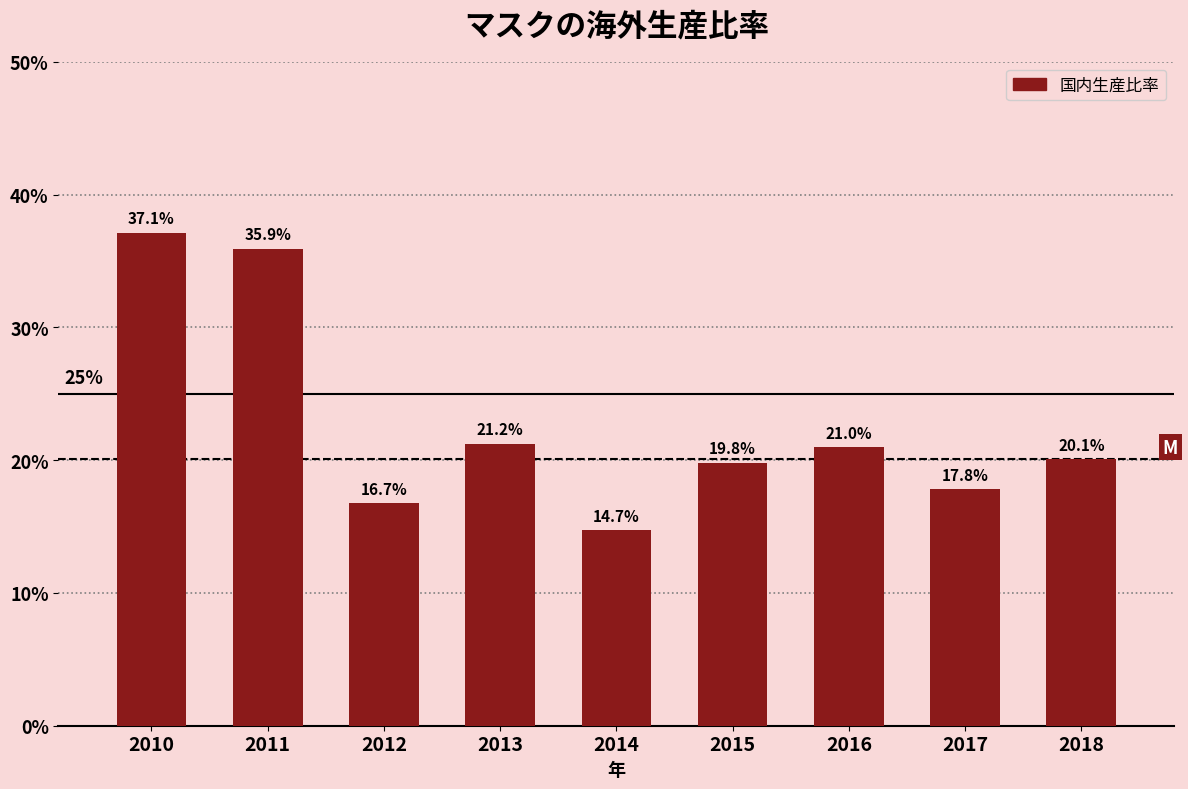

Which has a higher value, 2011 or 2018?

2011